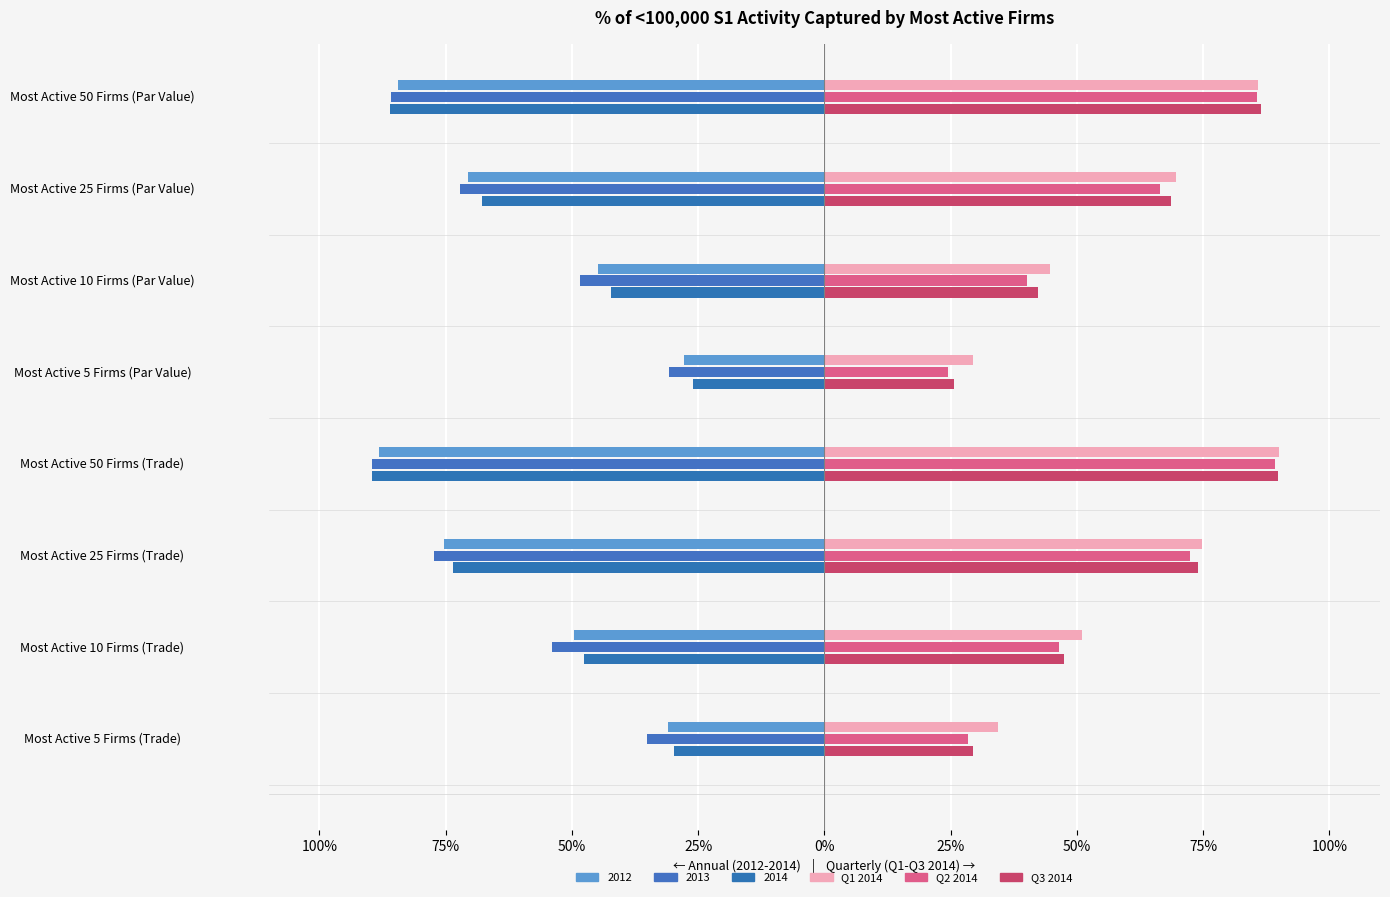

Which series has the widest spread of values?

Q2 2014